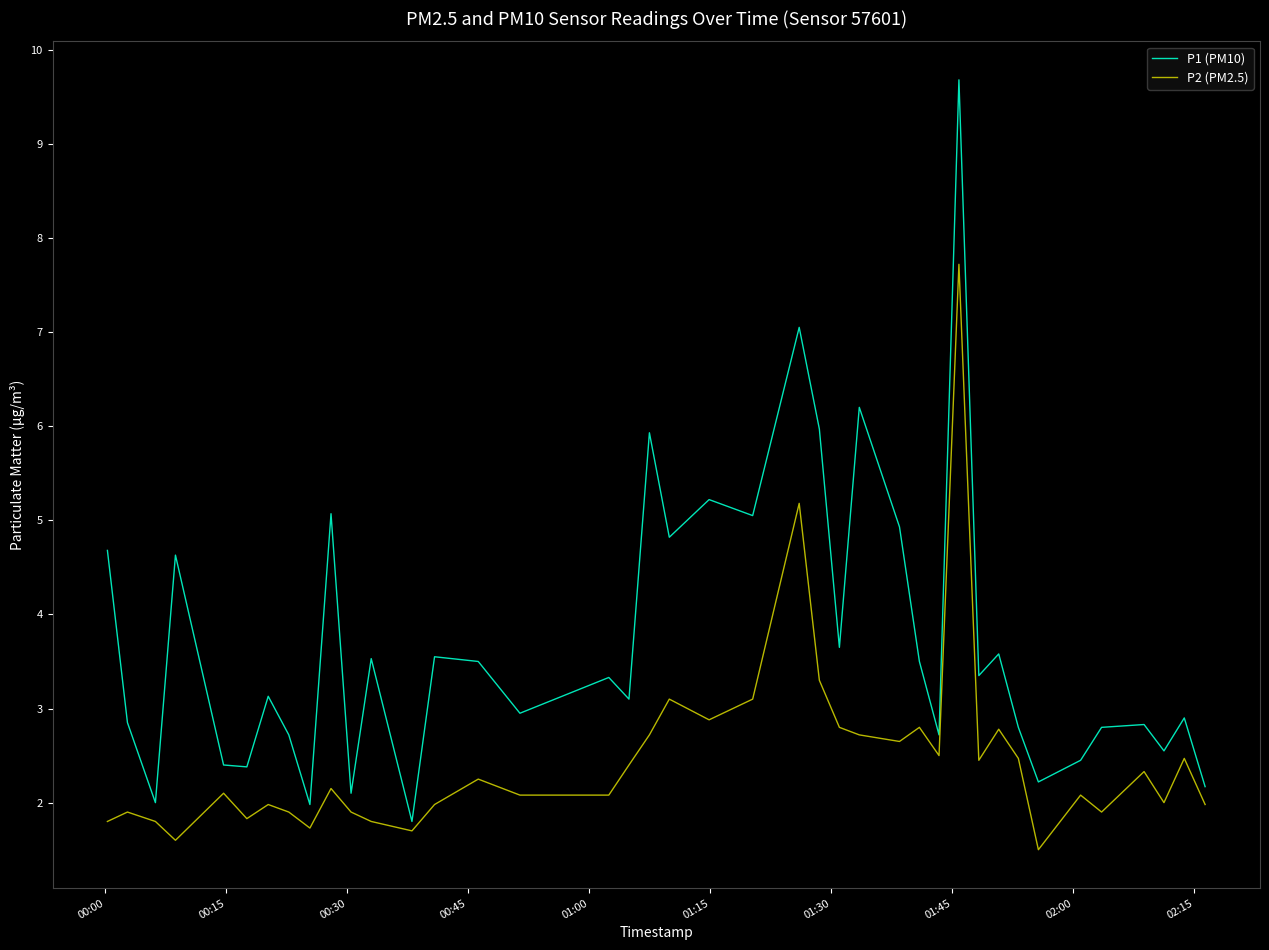

Rank the series by their maximum value, from highest to lowest.

P1 (PM10), P2 (PM2.5)